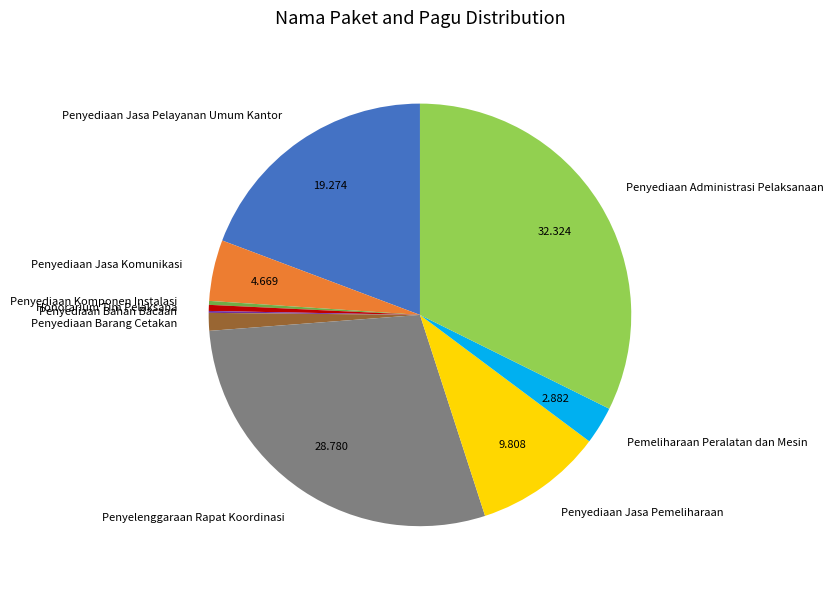

Which has a higher value, Pemeliharaan Peralatan dan Mesin or Penyediaan Komponen Instalasi?

Pemeliharaan Peralatan dan Mesin